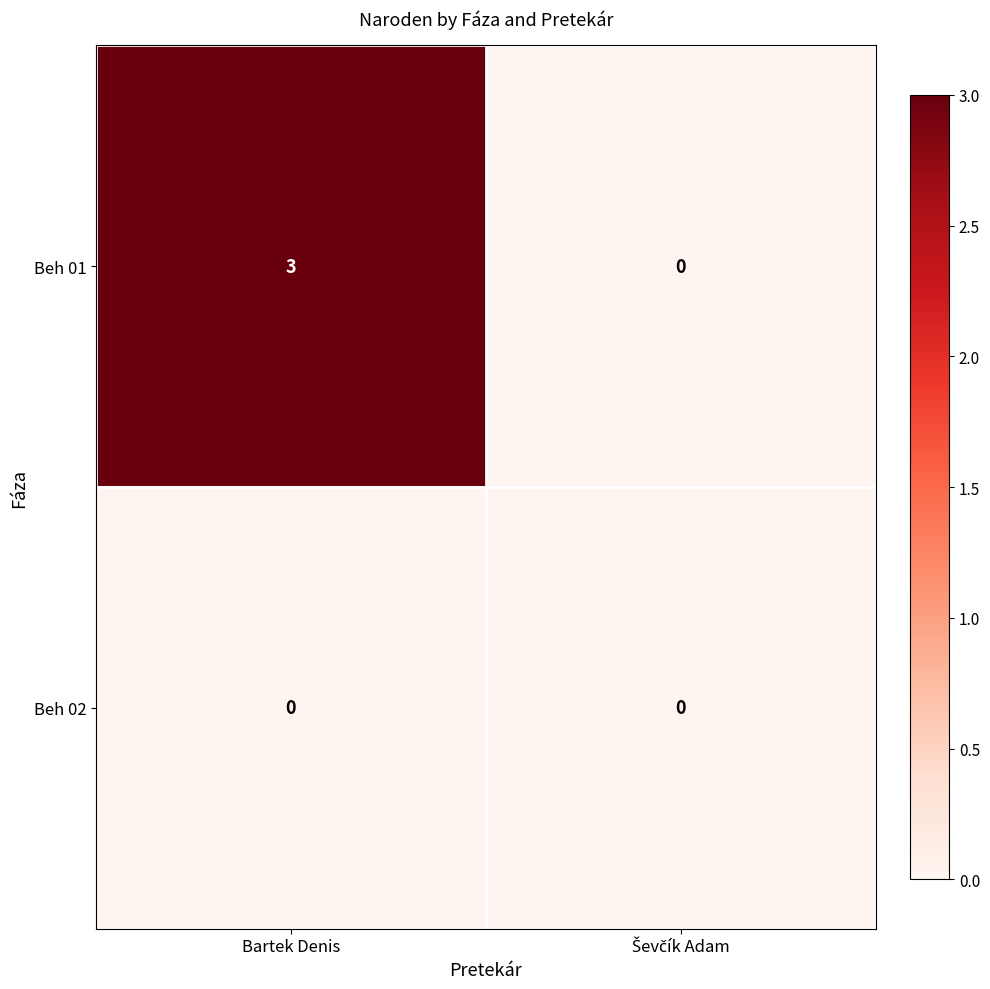

At which category is the sum across all series the highest?

Bartek Denis